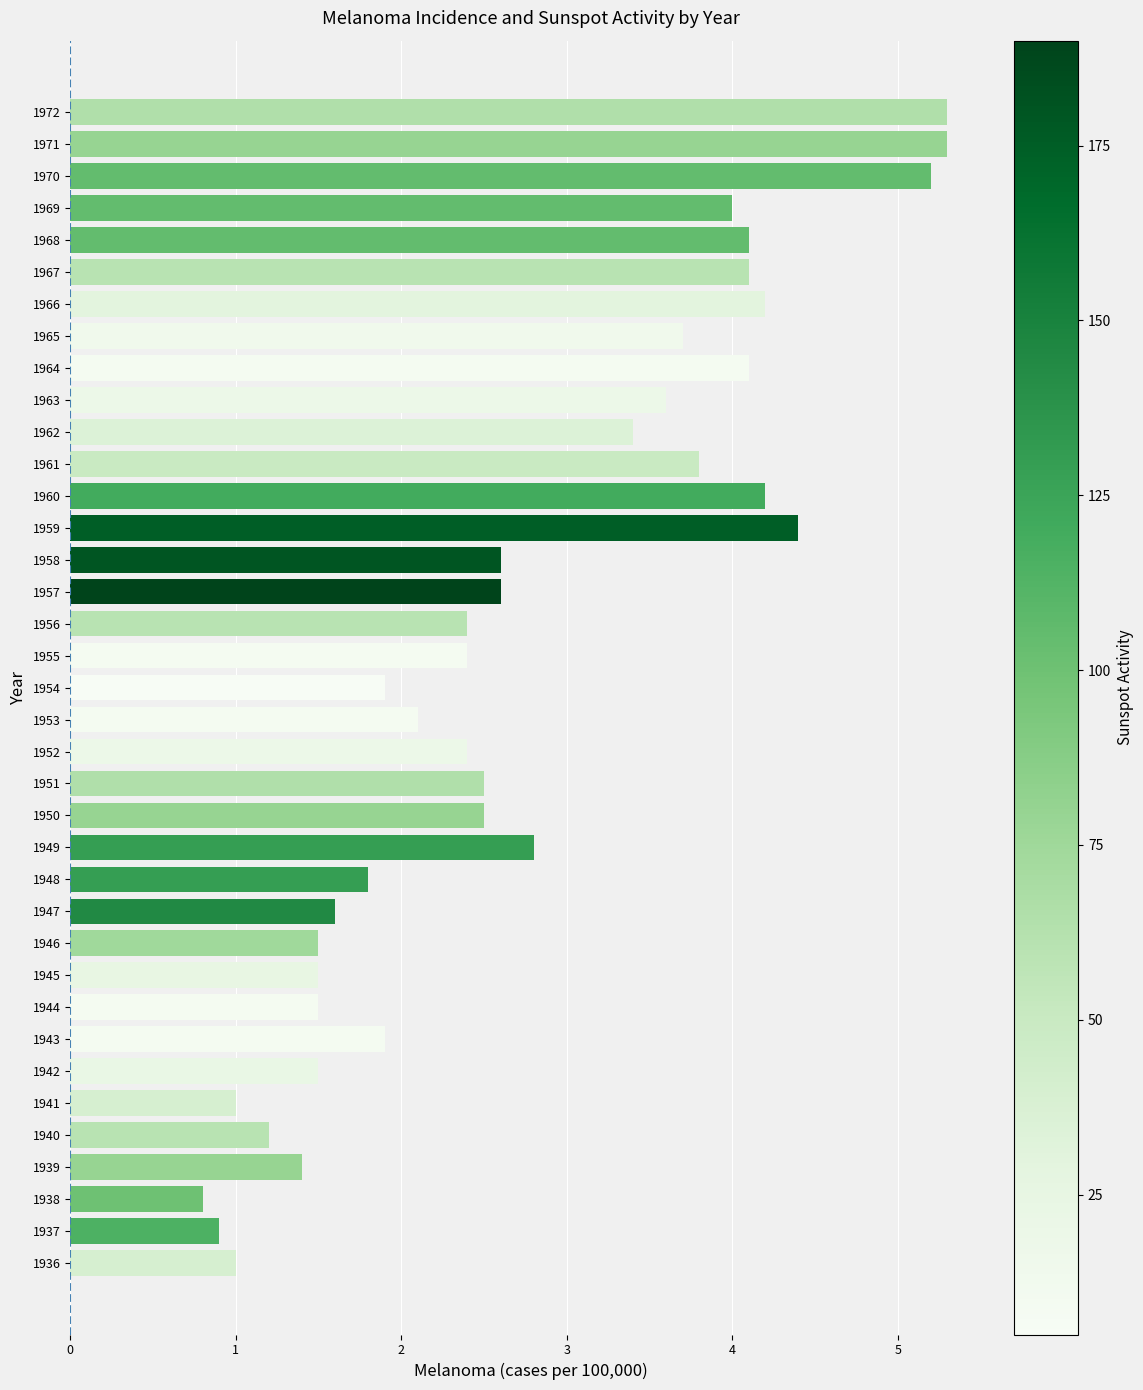

What is the maximum value shown in the chart?

5.3